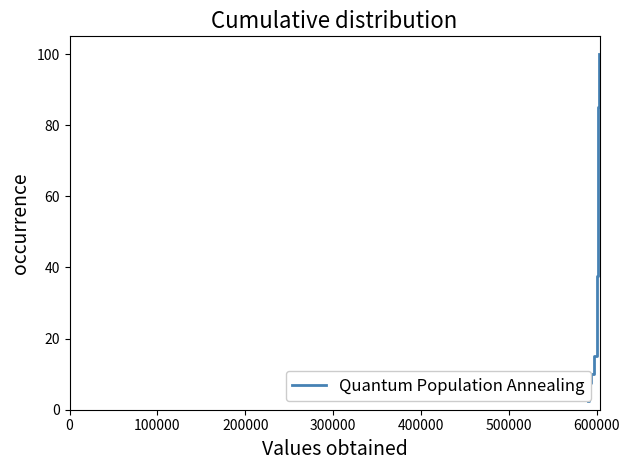

How many data points are less than 52?

20